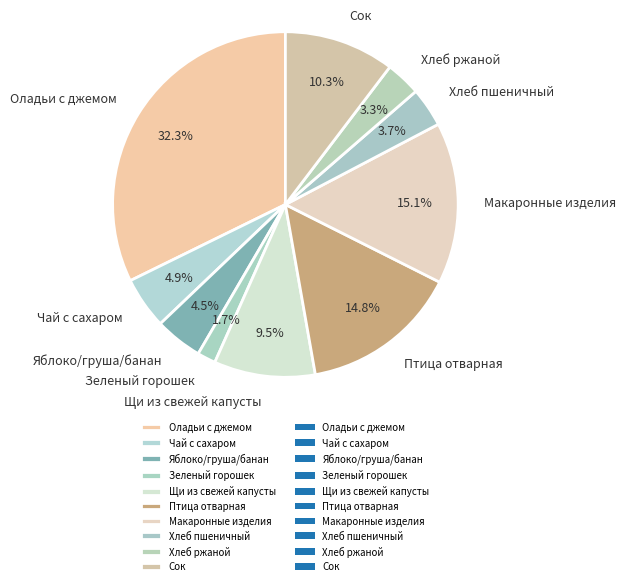

To the nearest percent, what percentage of the pie is Сок?

10%